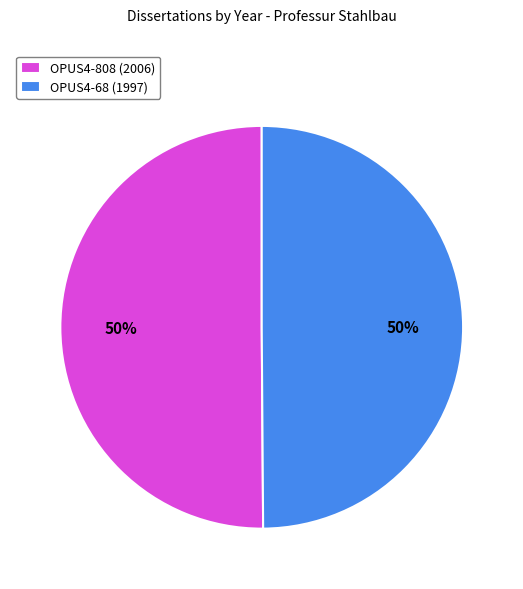

To the nearest percent, what is the combined percentage of OPUS4-68 (1997) and OPUS4-808 (2006)?

100%